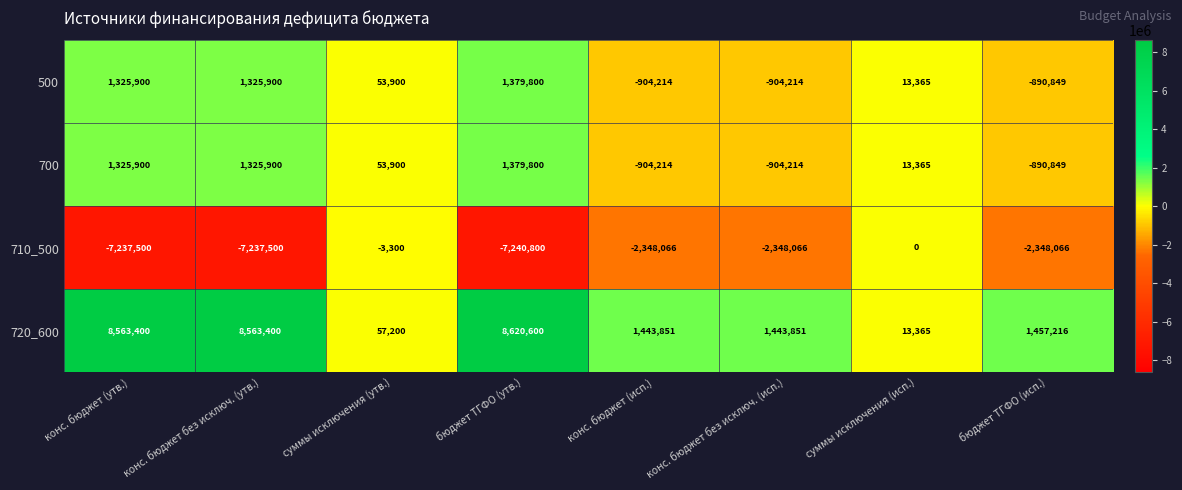

True or false: 500 has a value of -904214 at конс. бюджет (исп.).

True